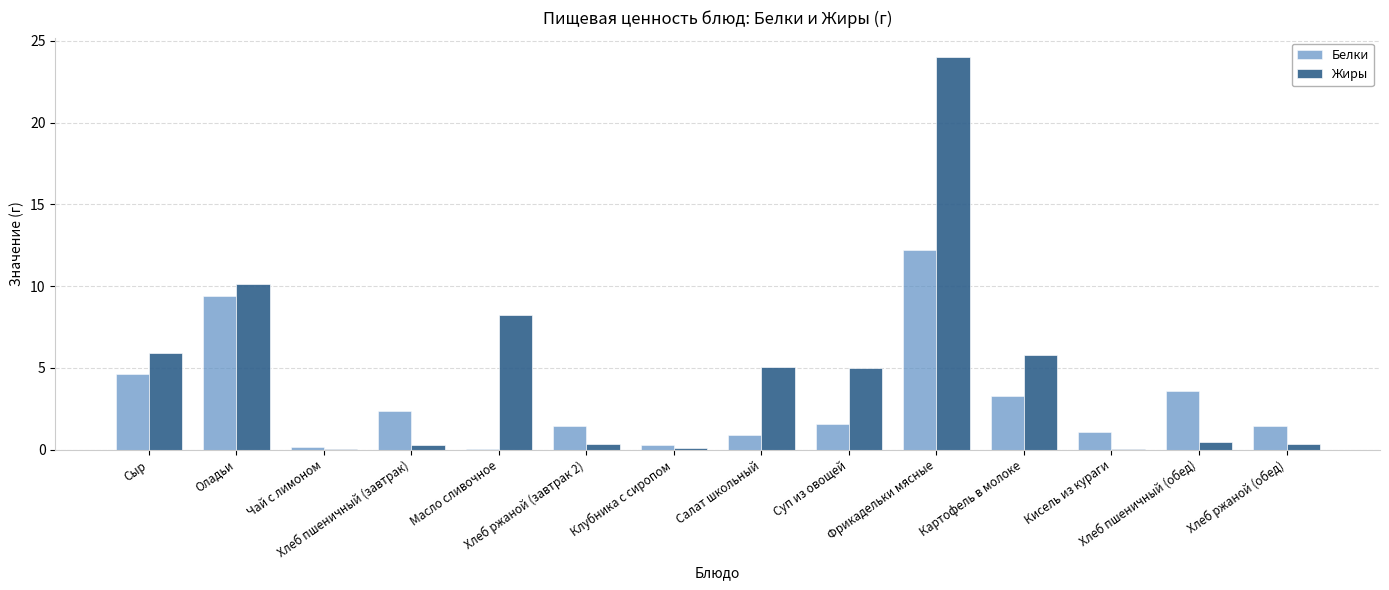

Which series has the largest total across all categories?

Жиры